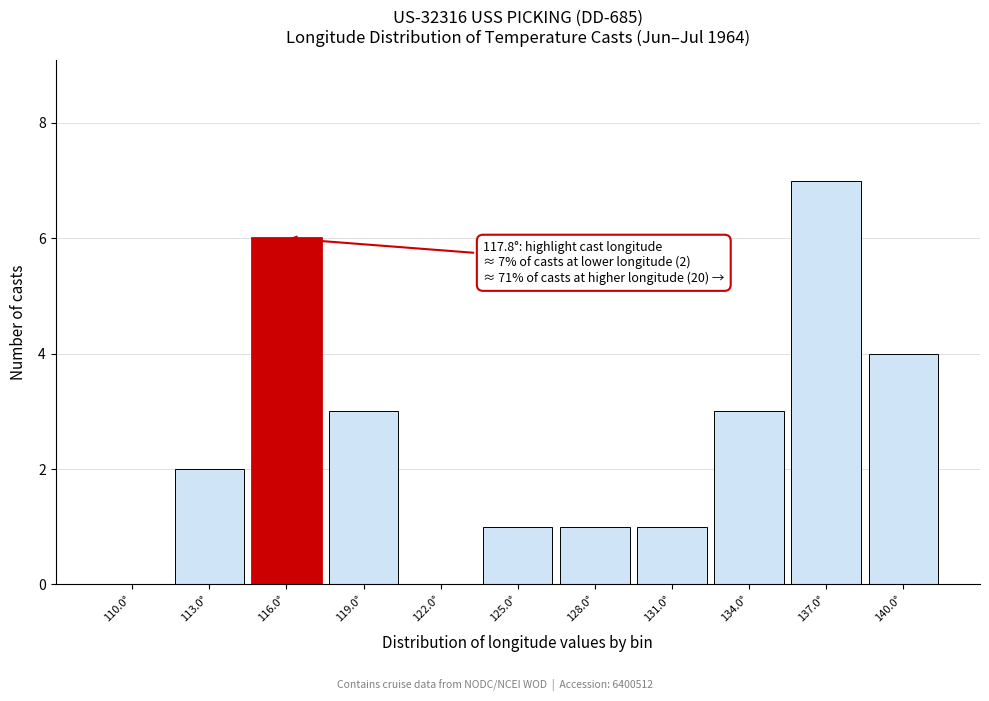

Reading left to right, what are all the values shown in this chart?

110.0°=0	113.0°=2	116.0°=6	119.0°=3	122.0°=0	125.0°=1	128.0°=1	131.0°=1	134.0°=3	137.0°=7	140.0°=4